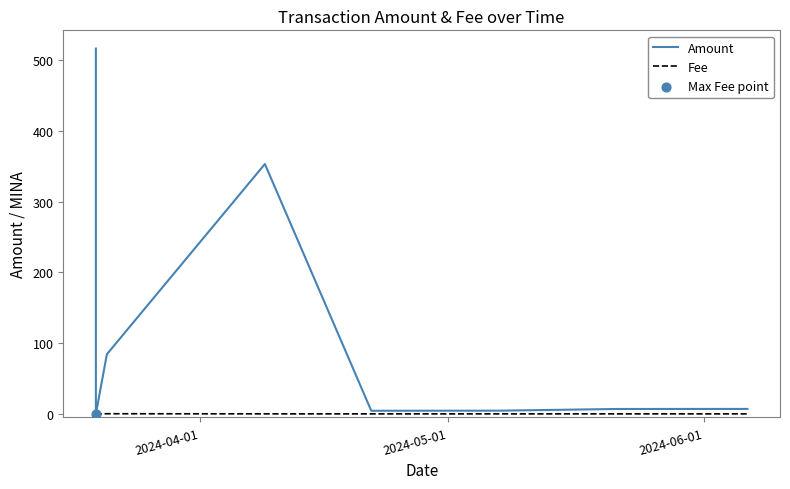

Which series has the widest spread of values?

Amount